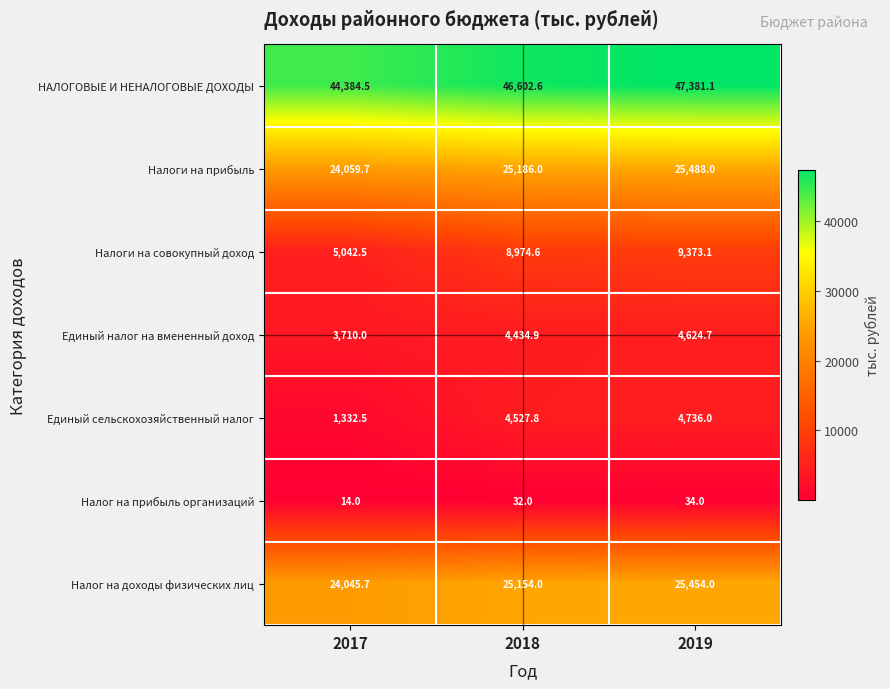

How many data points does each series have?

3